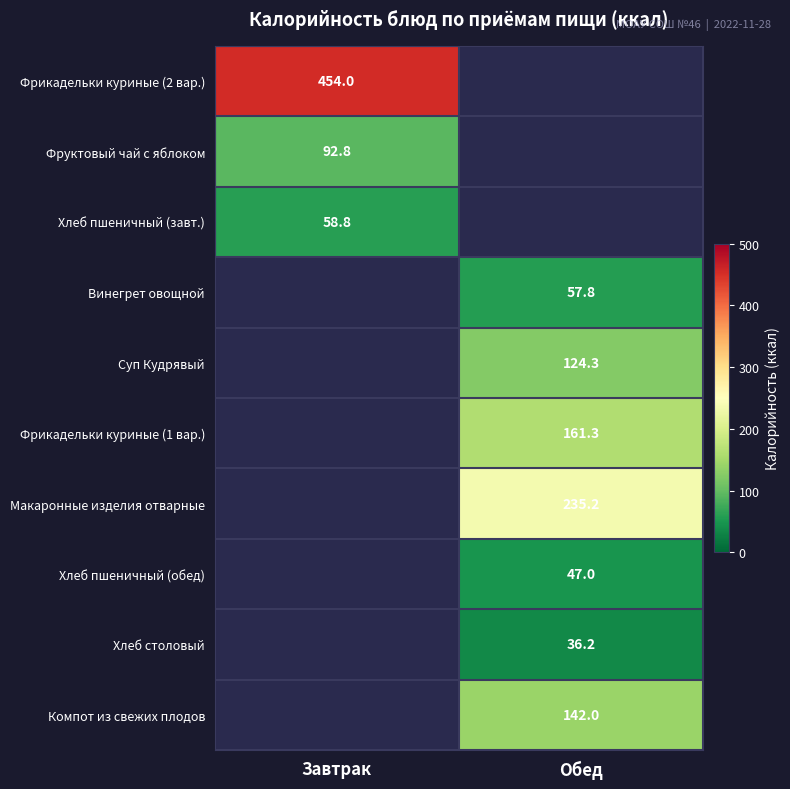

Which has a higher value, Завтрак or Обед?

Обед